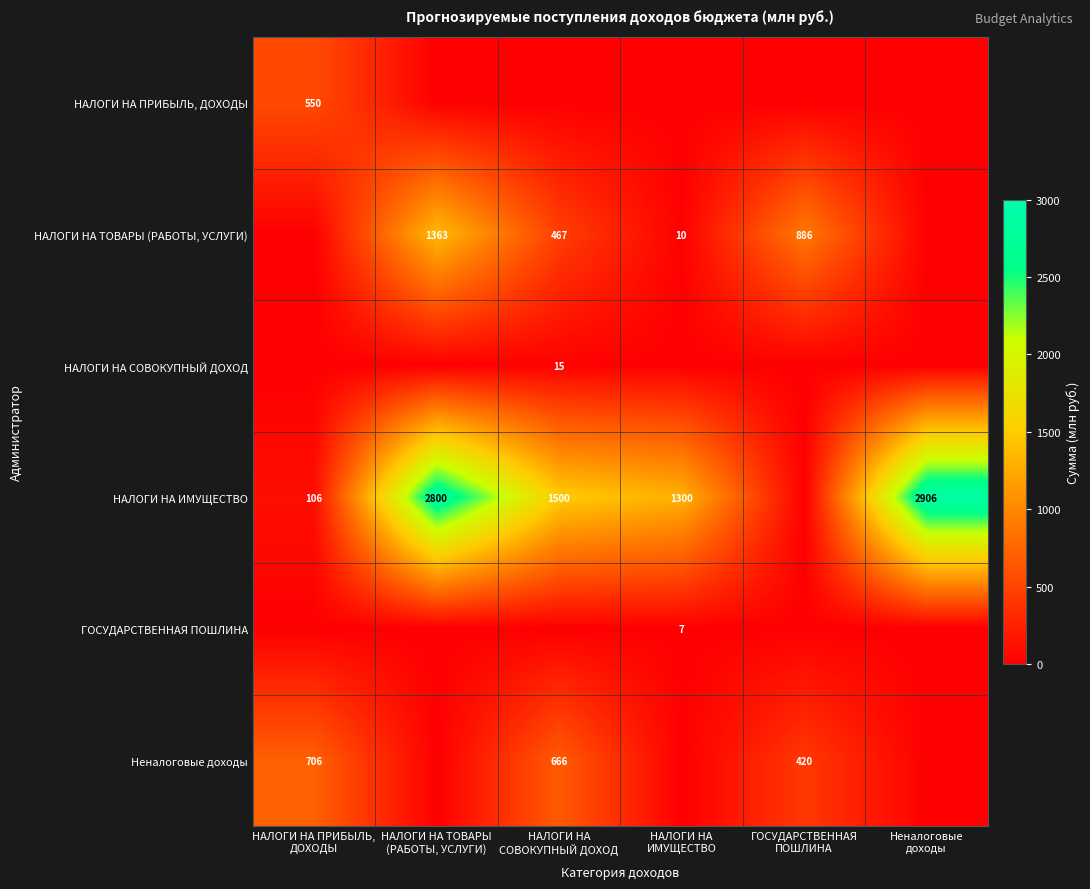

What is the total value across all series at НАЛОГИ НА
СОВОКУПНЫЙ ДОХОД?

2648